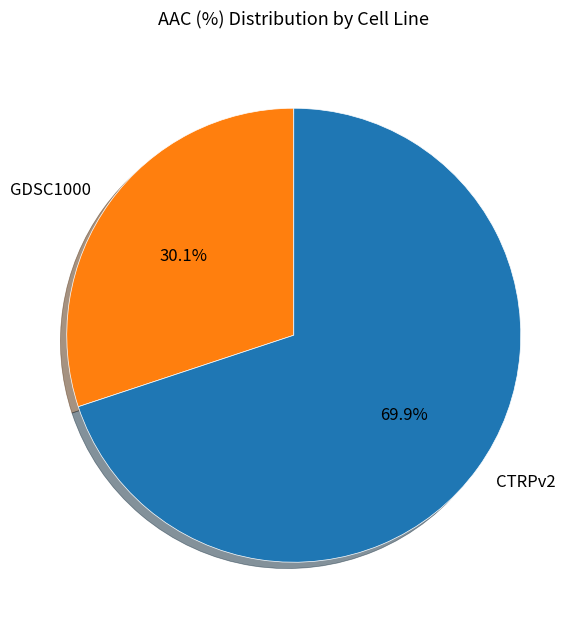

What is the smallest slice in the pie chart?

GDSC1000